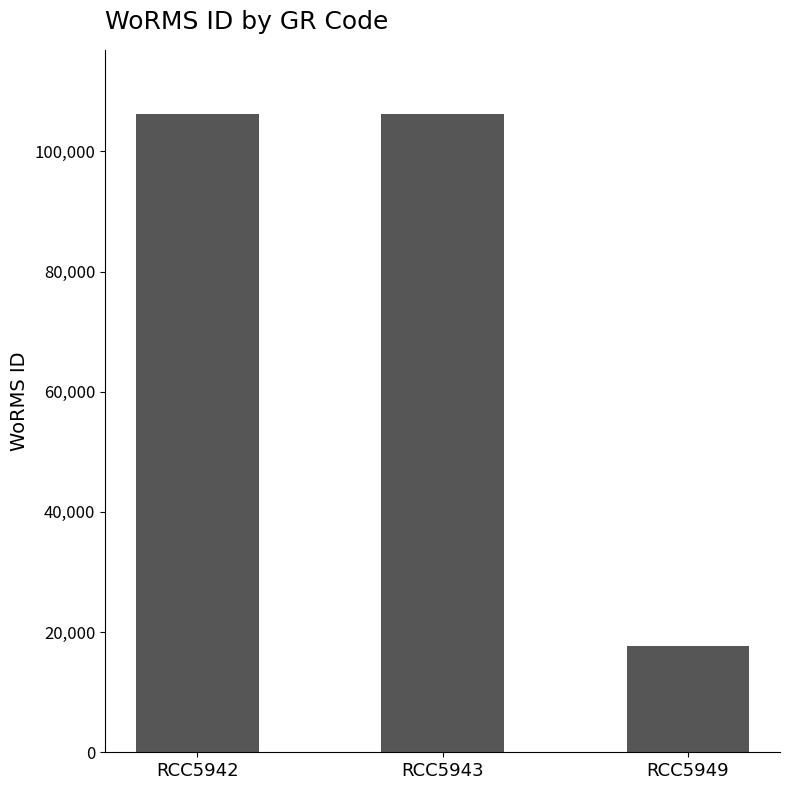

True or false: the data shows 26427 at RCC5949.

False